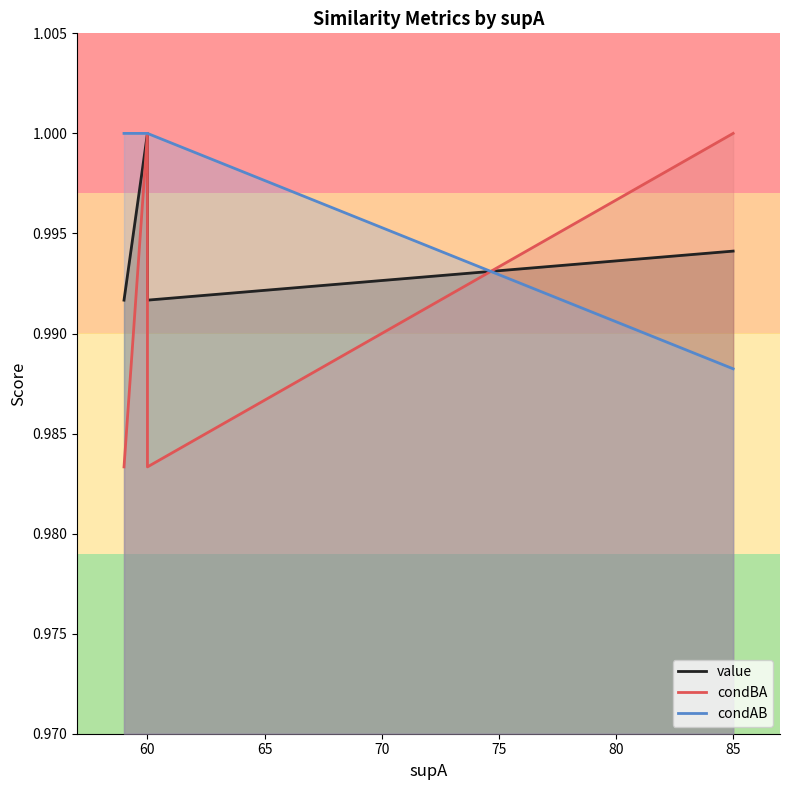

Rank the series by their average value, from lowest to highest.

condBA, value, condAB